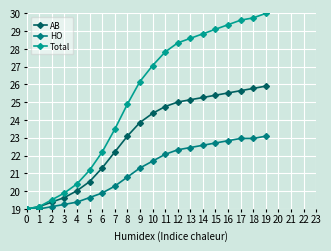

Count the number of data series in this chart.

3